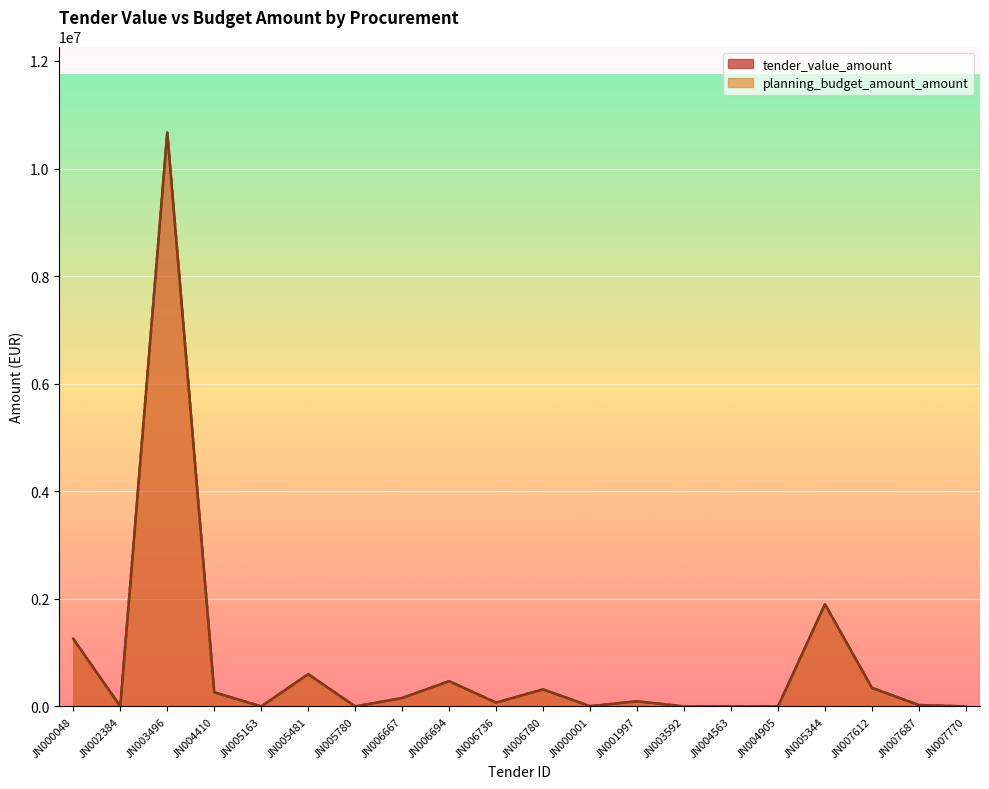

The value of planning_budget_amount_amount at JN001997 is 95000.0. True or false?

True